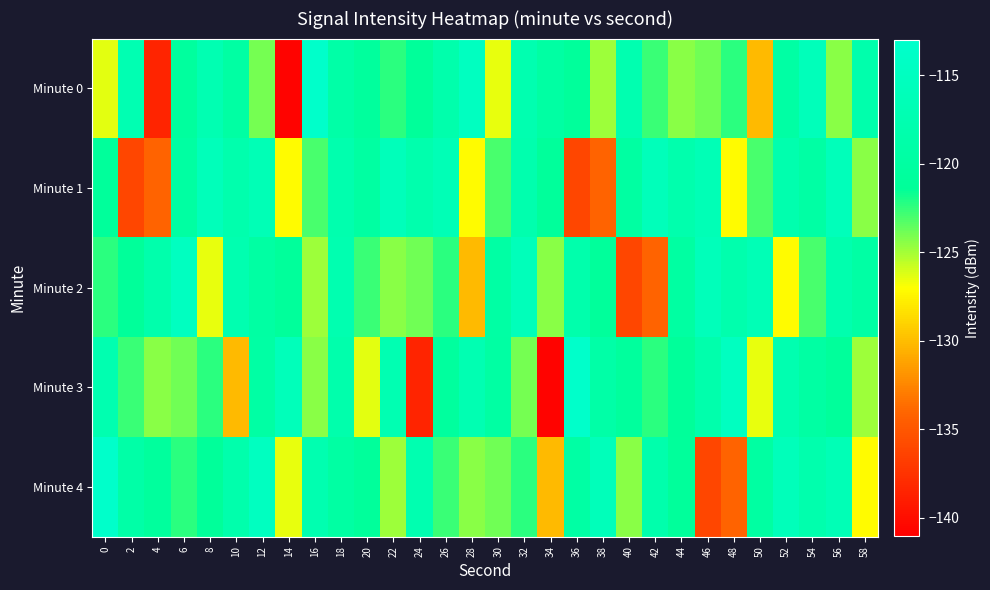

Between 30 and 32, which series saw the biggest shift?

Minute 0